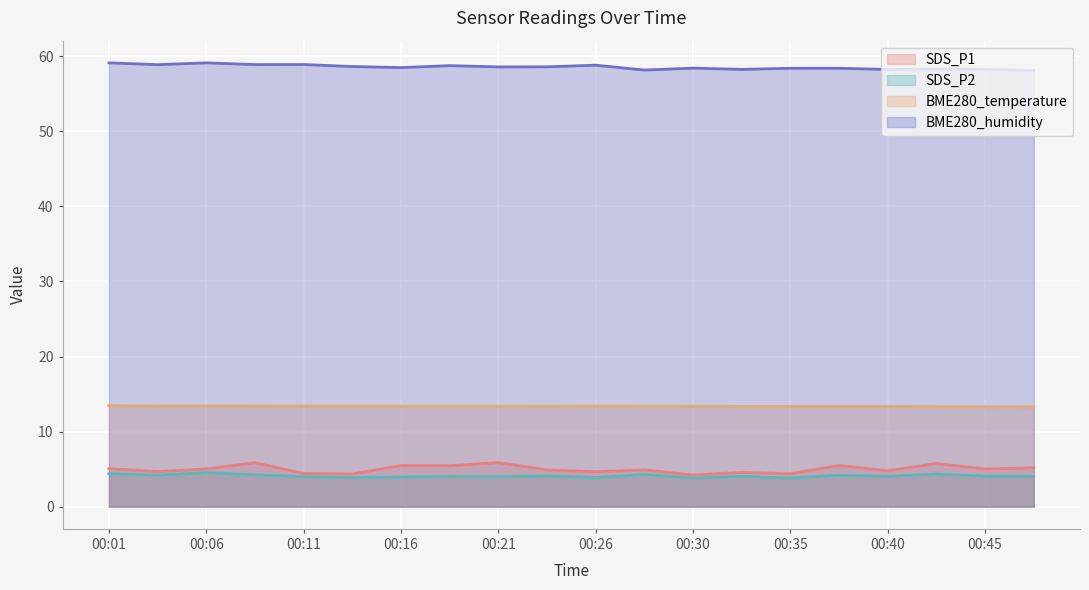

What is the difference between the maximum and minimum values in the SDS_P1 series?

1.7